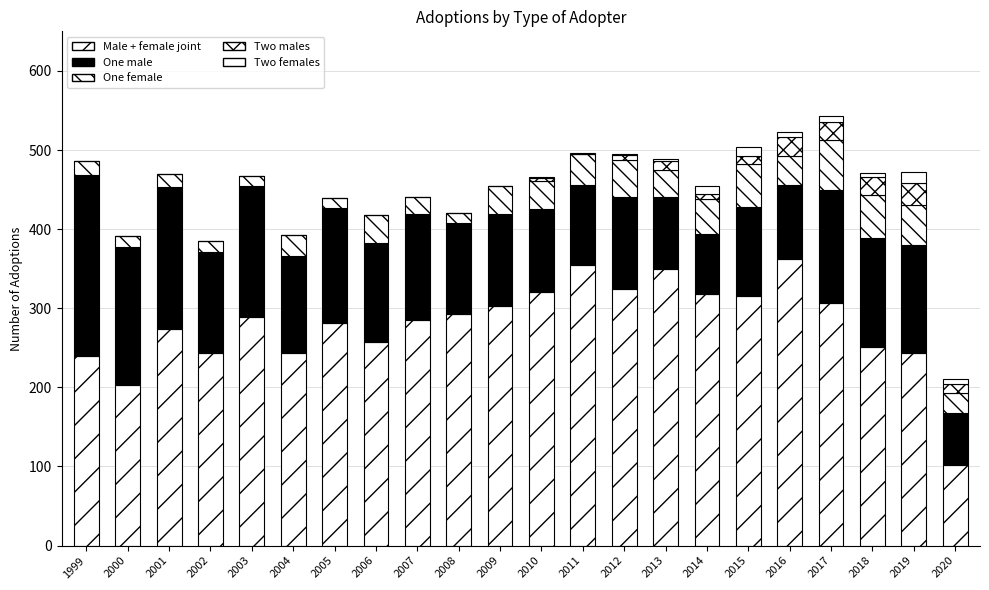

Count the number of categories in the chart.

22